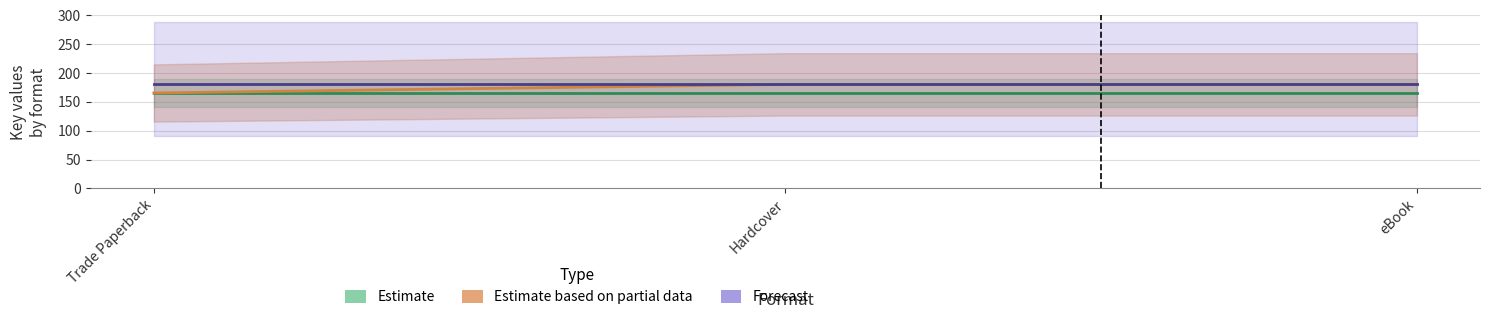

What is the smallest value displayed?

165.5